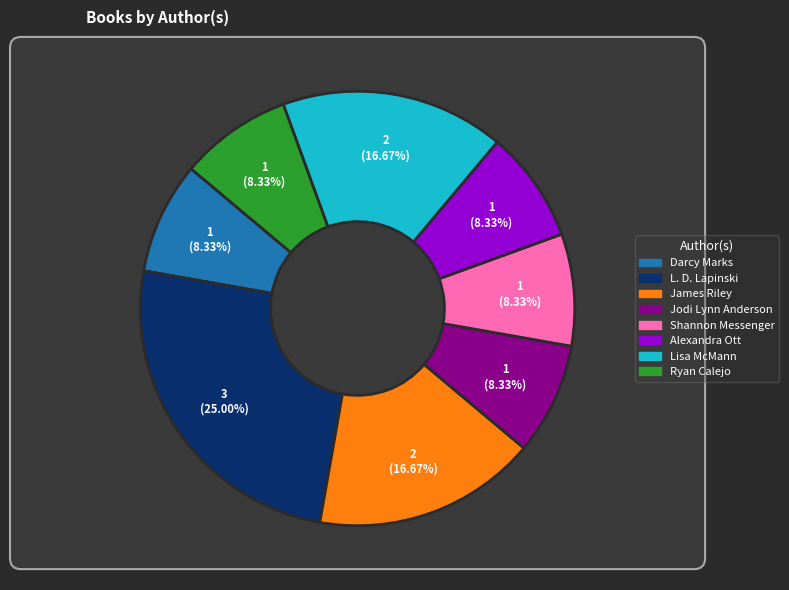

Combined, do Lisa McMann and Jodi Lynn Anderson account for over 50%?

No